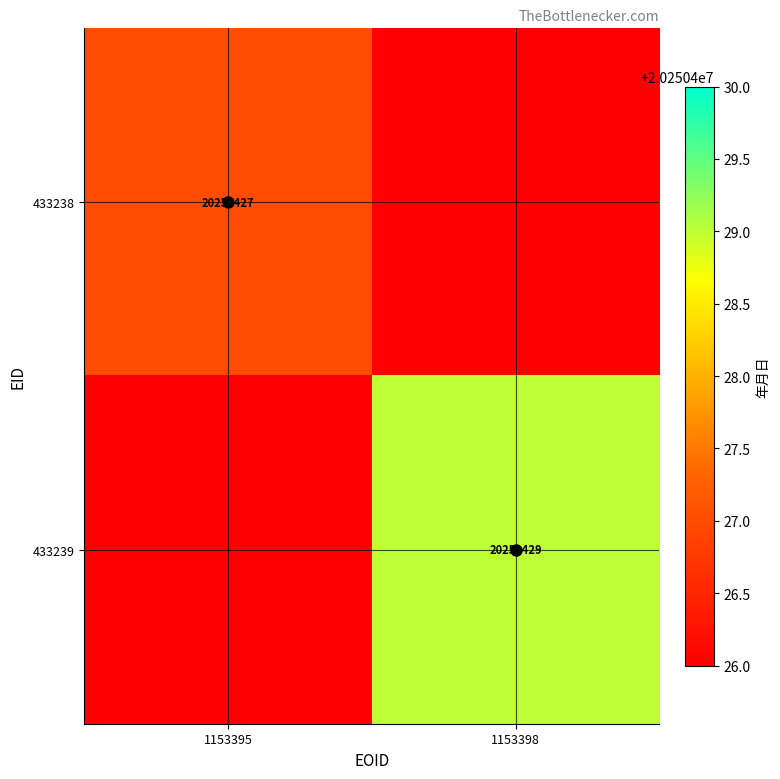

The 433239 series shows 30482040 at 1153398. True or false?

False